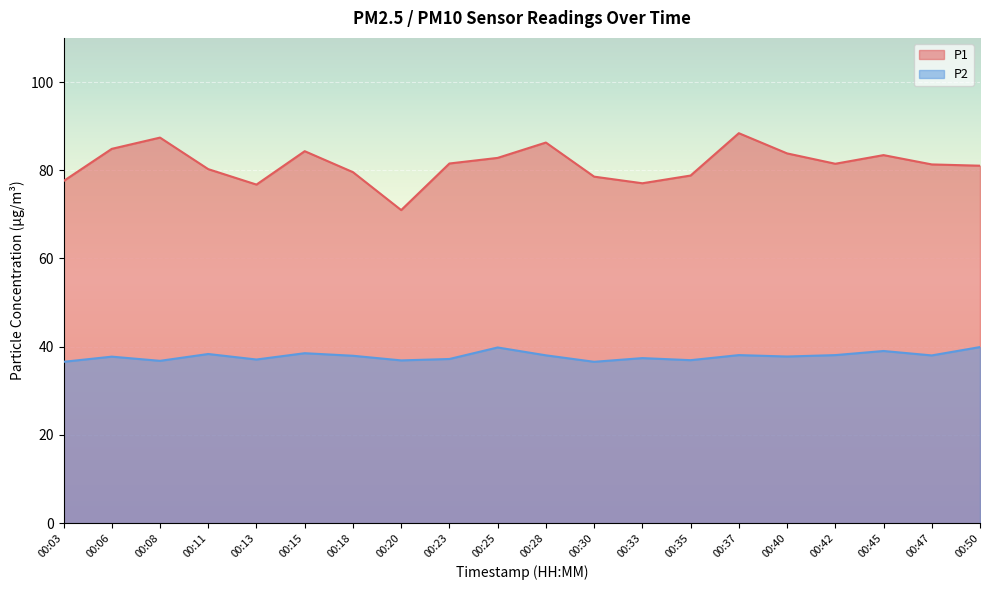

Is it true that P2 equals 17.6 at 00:08?

False